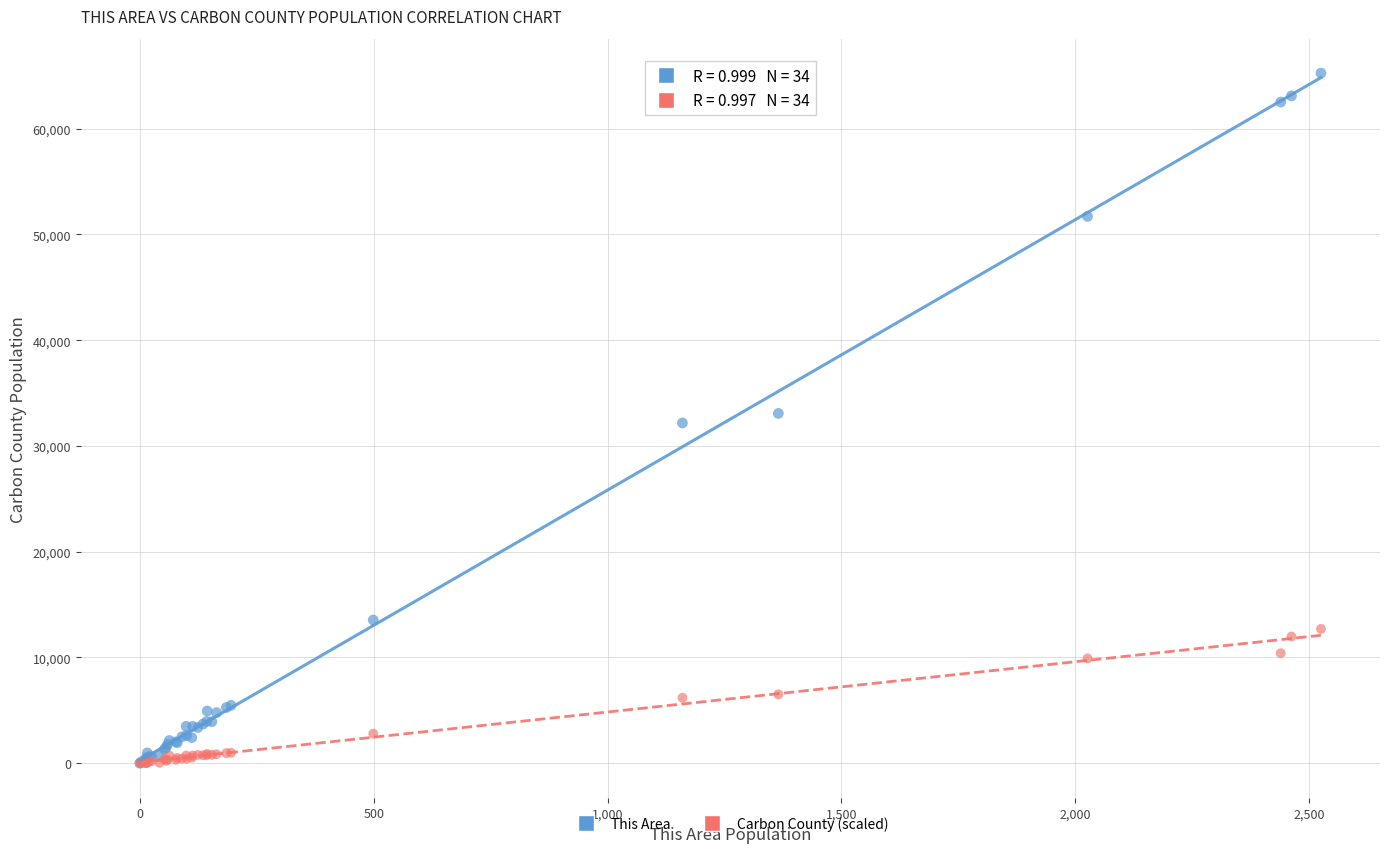

What are all the series names shown in the legend?

This Area, Carbon County (scaled)